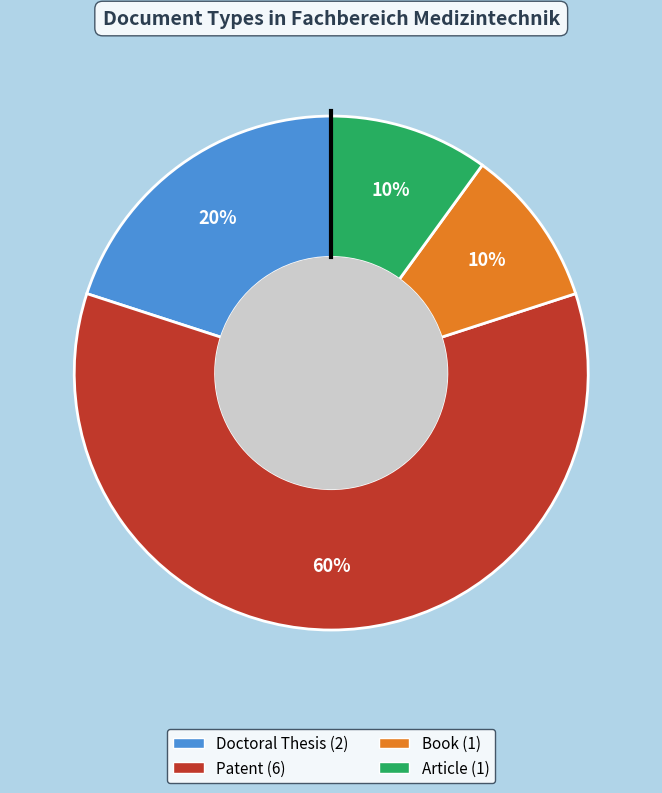

How many slices are in this pie chart?

4